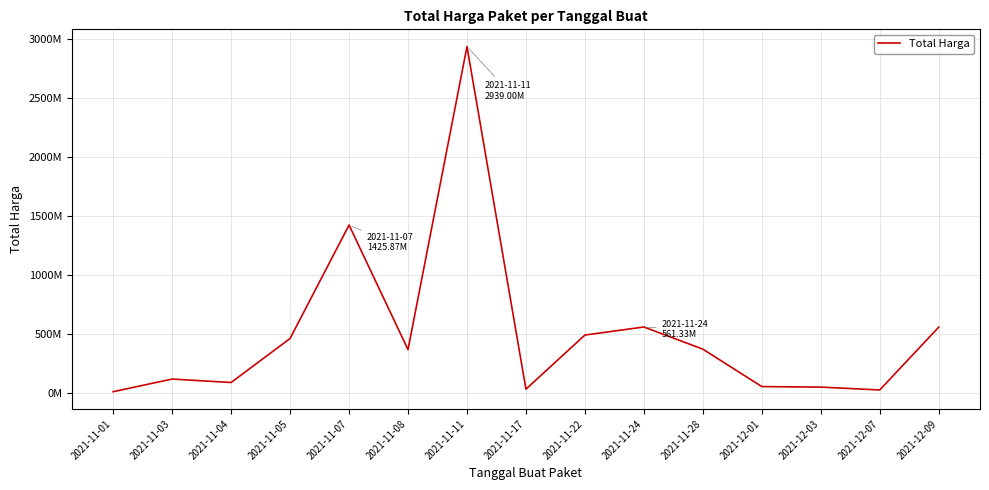

Does the chart display data point markers on the line(s)?

No